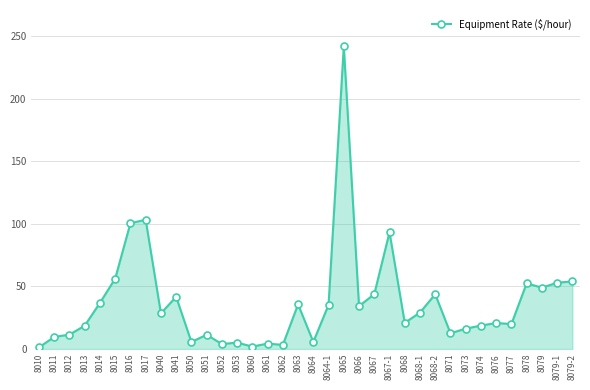

What is the difference between the maximum and minimum values?

240.6